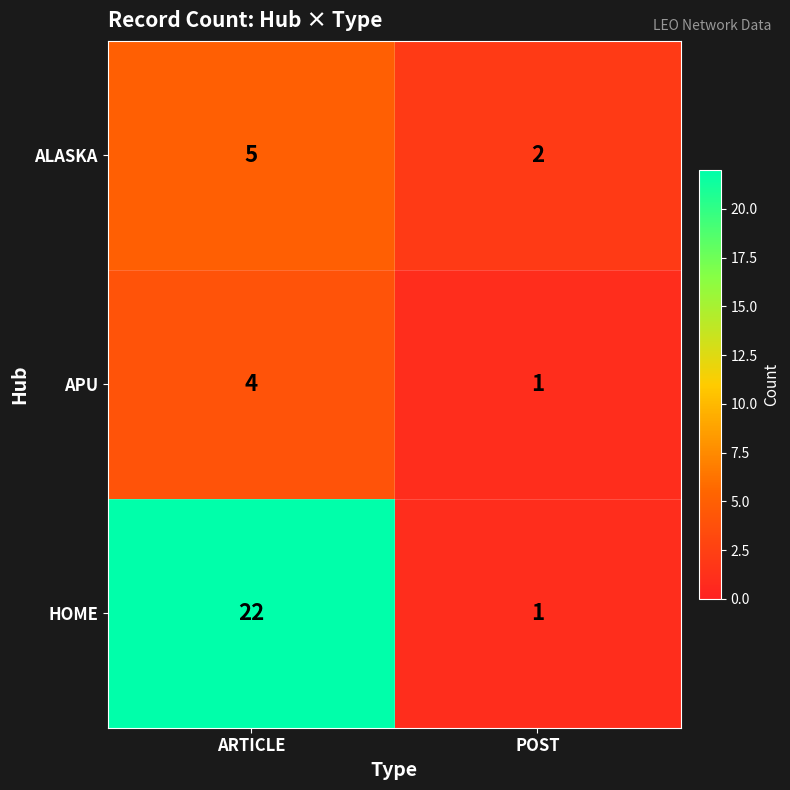

Which series changed the most between ARTICLE and POST?

HOME